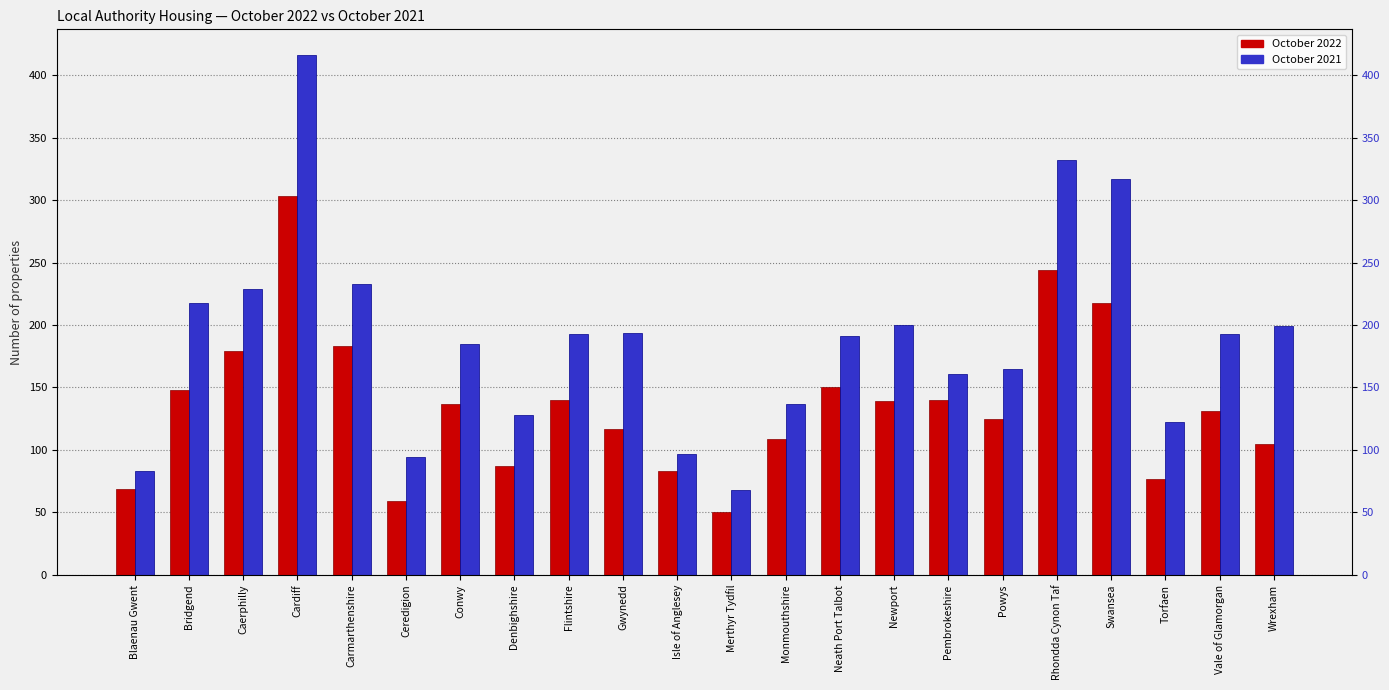

Which label corresponds to the smallest value in the chart?

Merthyr Tydfil